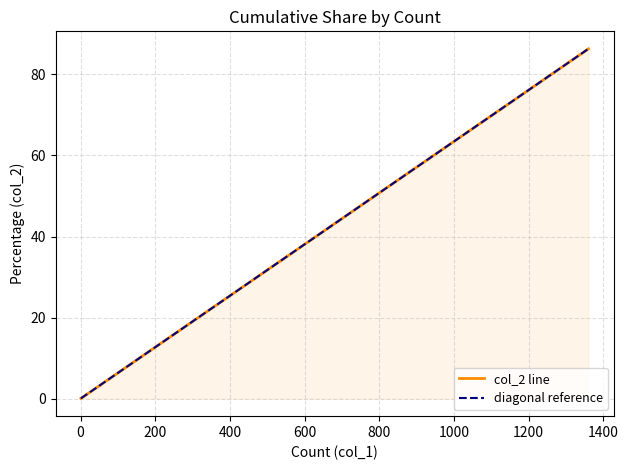

What is the value of the 10th point from the left?

0.3